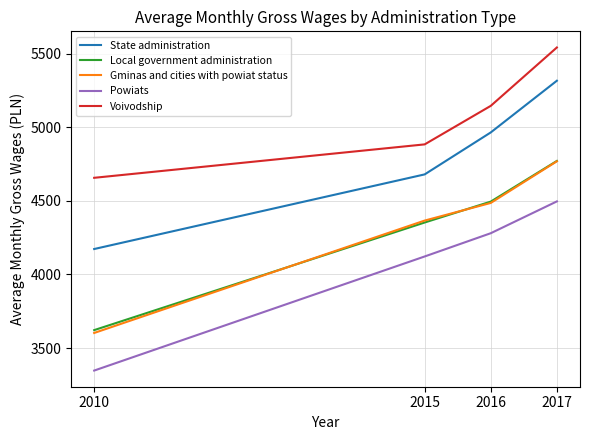

The State administration series shows 2776.0 at 2016. True or false?

False